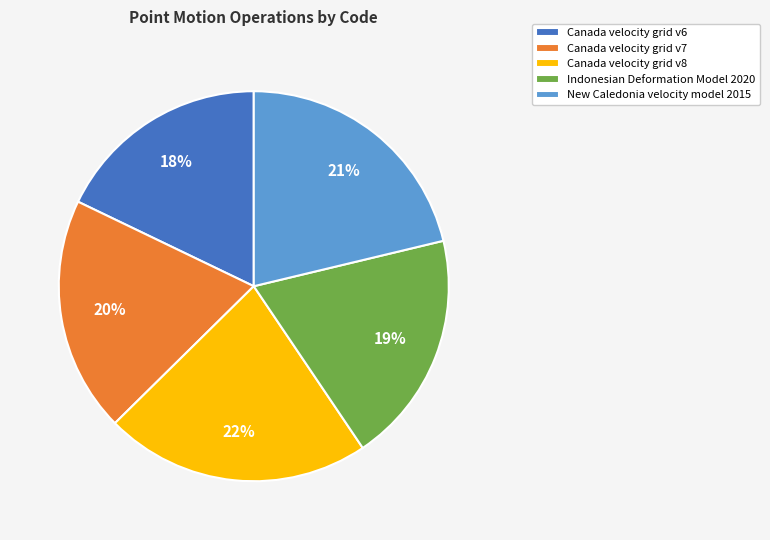

Is it true that Canada velocity grid v6 is 18% of the pie?

True